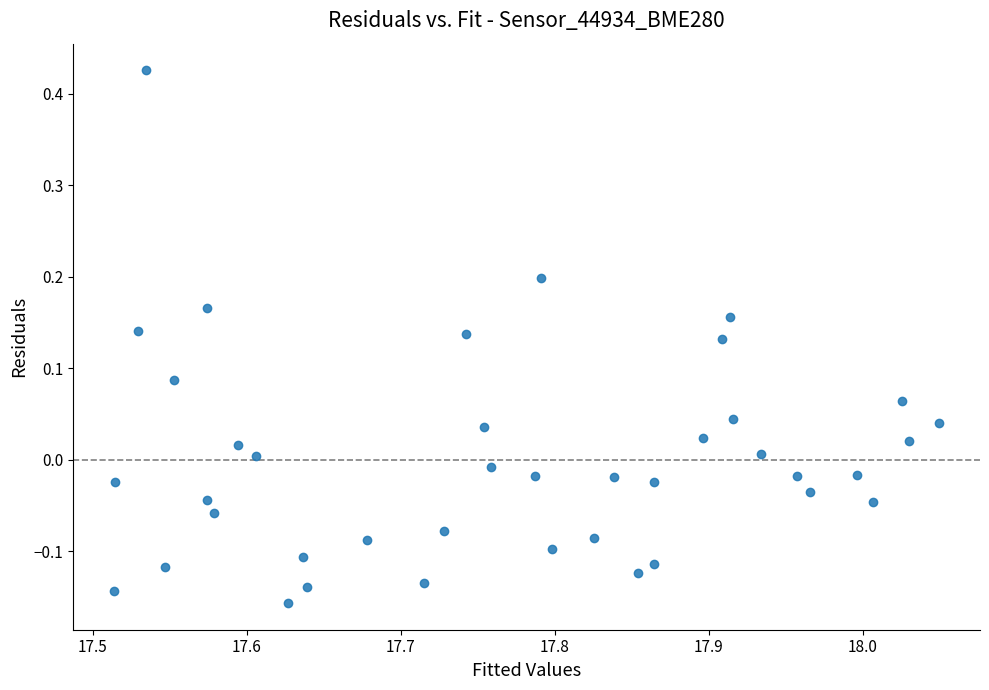

What is the range of X values (max minus min)?

0.5